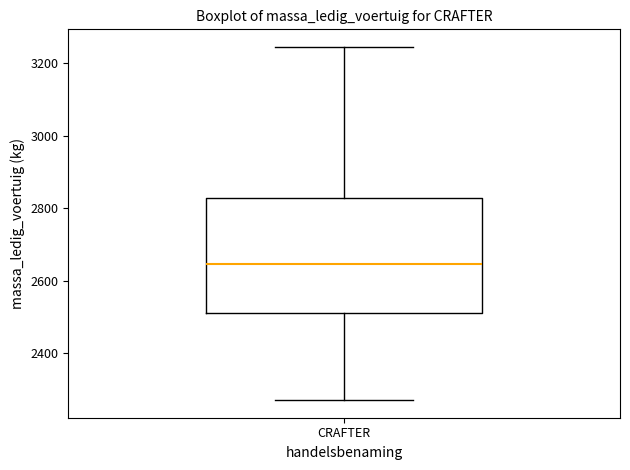

Read this box plot against the y-axis: the position of the median line, the range covered by the box, and the ends of both whiskers. The values are not printed on the chart, so give them approximately, as read against the axis.

median 2640, box 2520 to 2820, whiskers 2280 to 3240